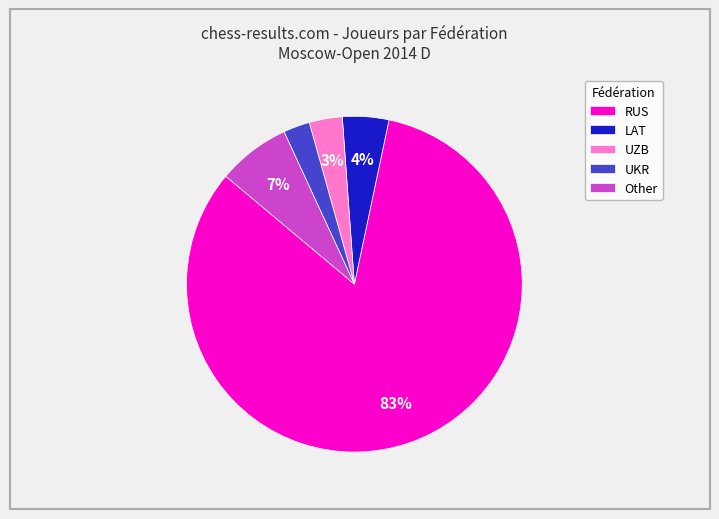

The RUS slice represents 88% of the pie. True or false?

False